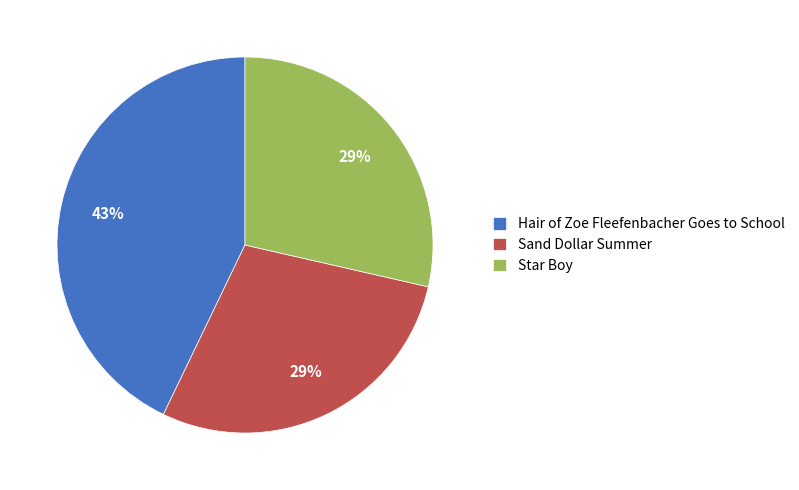

How many segments does this pie chart have?

3